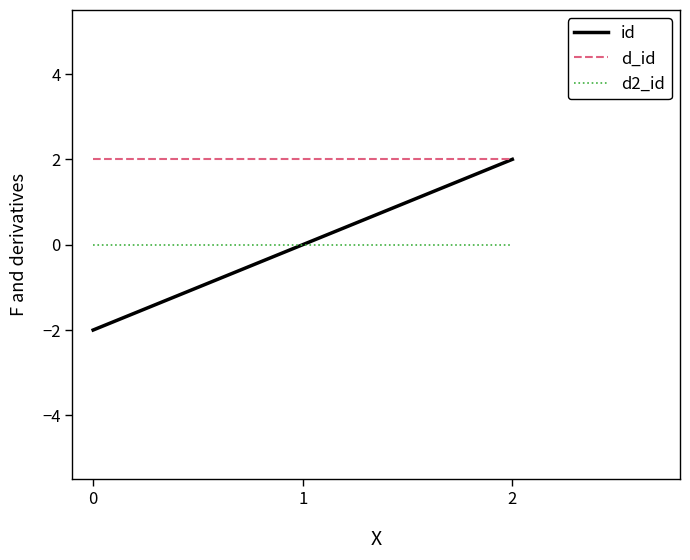

How many lines are shown in the chart?

3